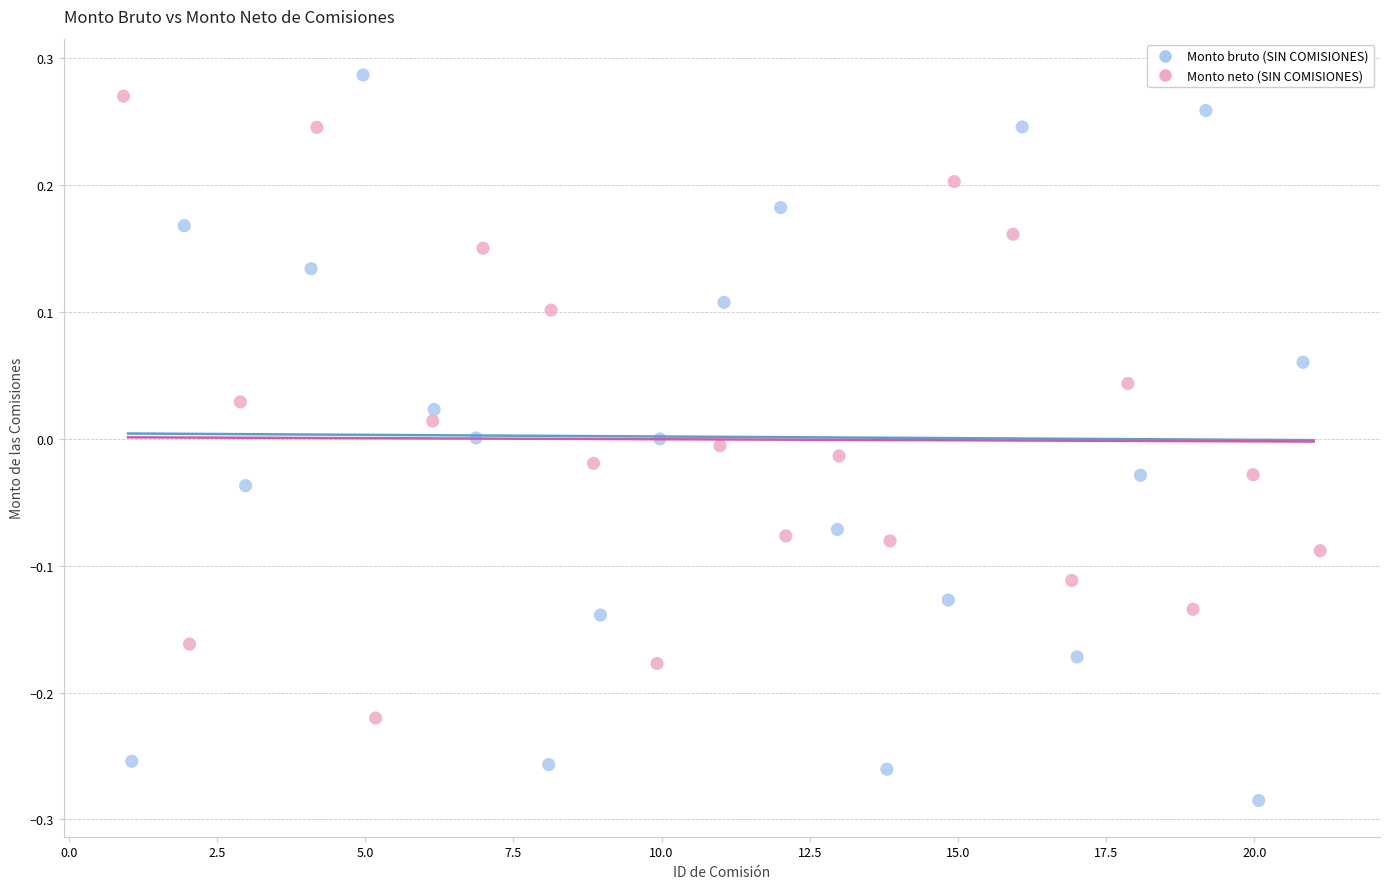

Which series contains the lowest Y value?

Monto bruto (SIN COMISIONES)